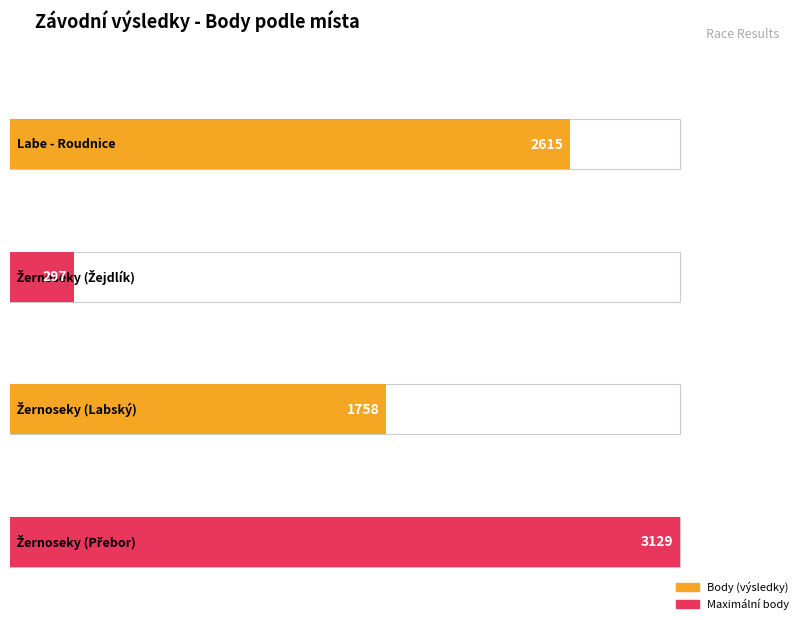

How many data points are above 2615?

1